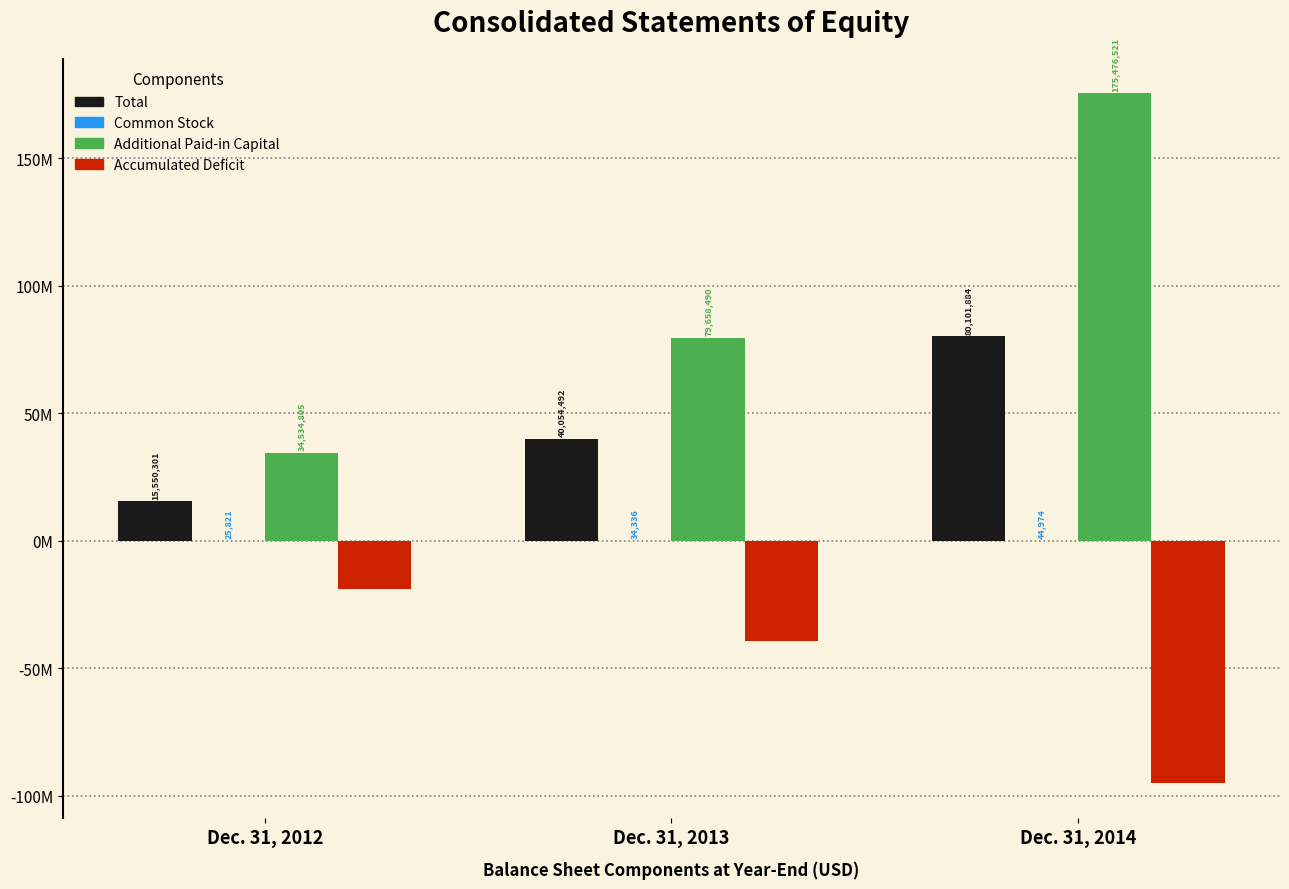

List the series in order of their peak value, lowest first.

Accumulated Deficit, Common Stock, Total, Additional Paid-in Capital